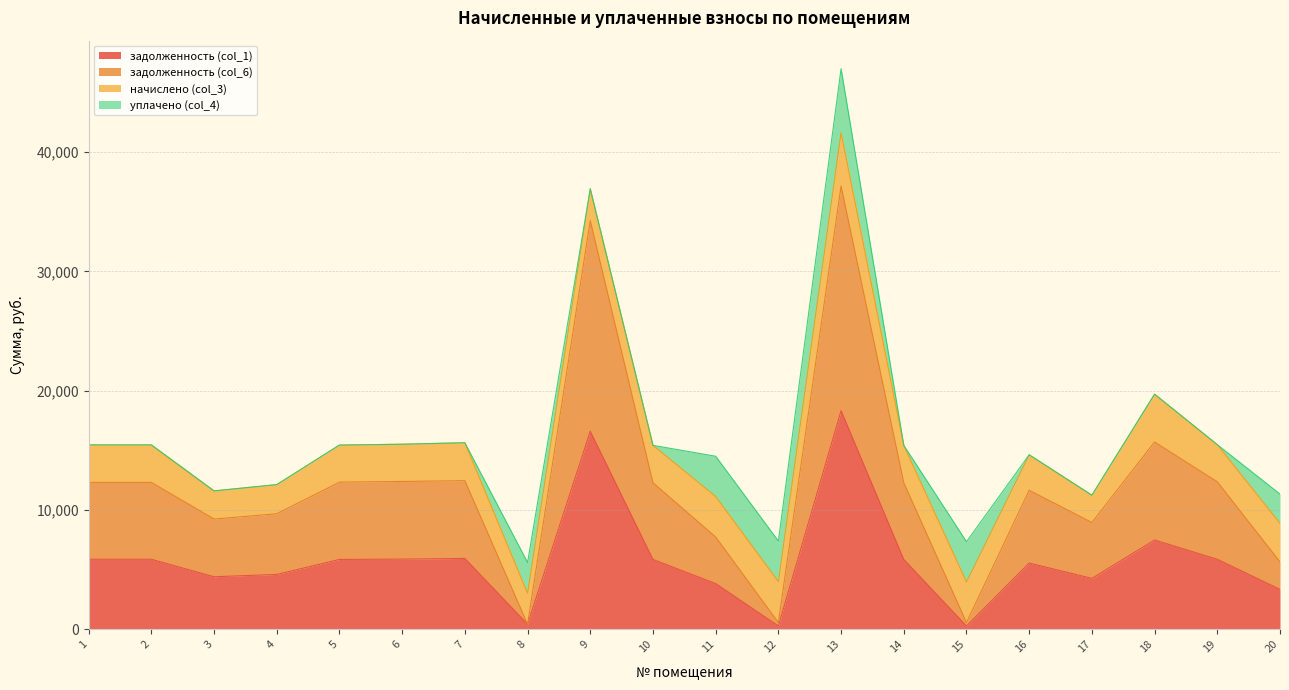

True or false: задолженность (col_1) has more than 2 points higher than both neighbors.

True